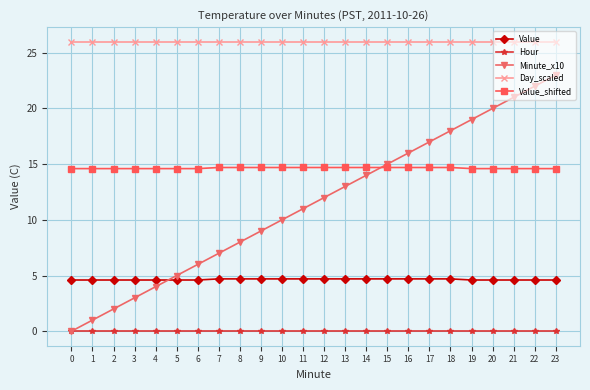

What is the value of the Day_scaled point at the 13th from the left?

26.0